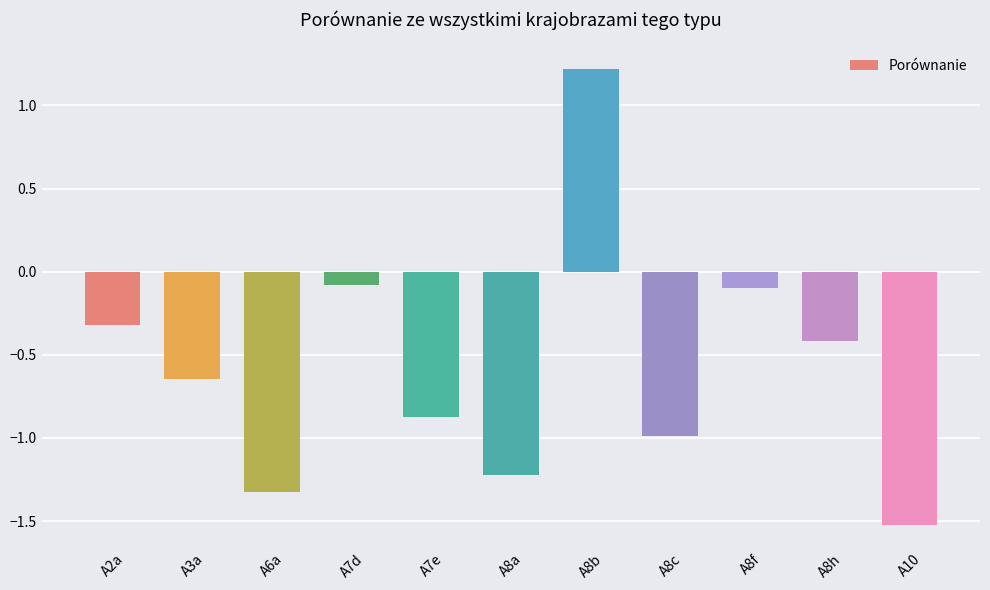

How many categories are shown in the chart?

11